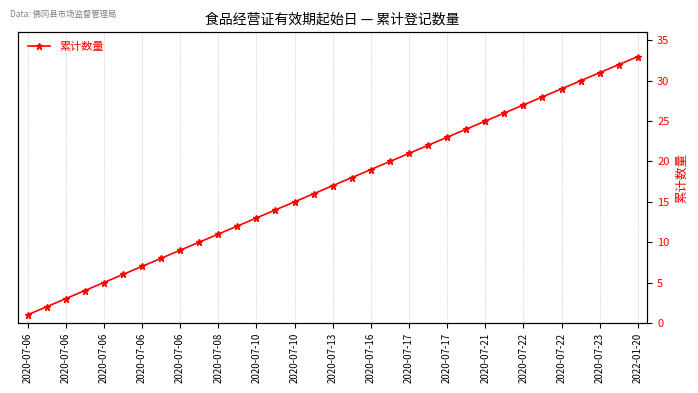

What is the smallest value displayed?

1